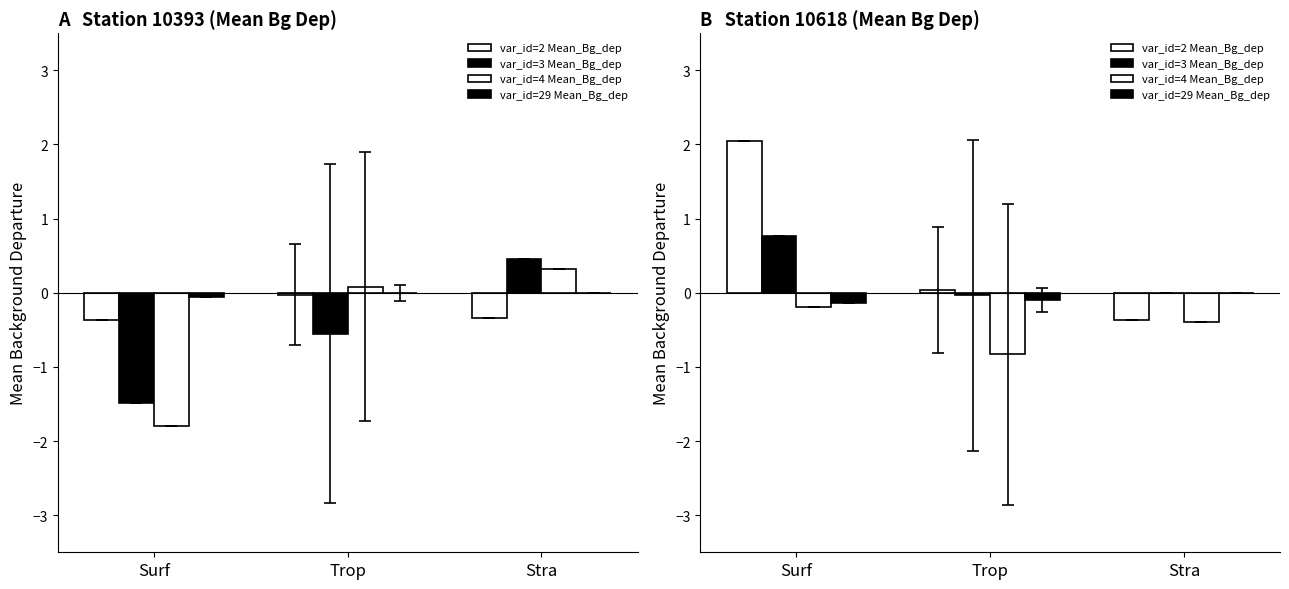

Which series changed the most between Surf and Stra?

var_id=2 Mean_Bg_dep